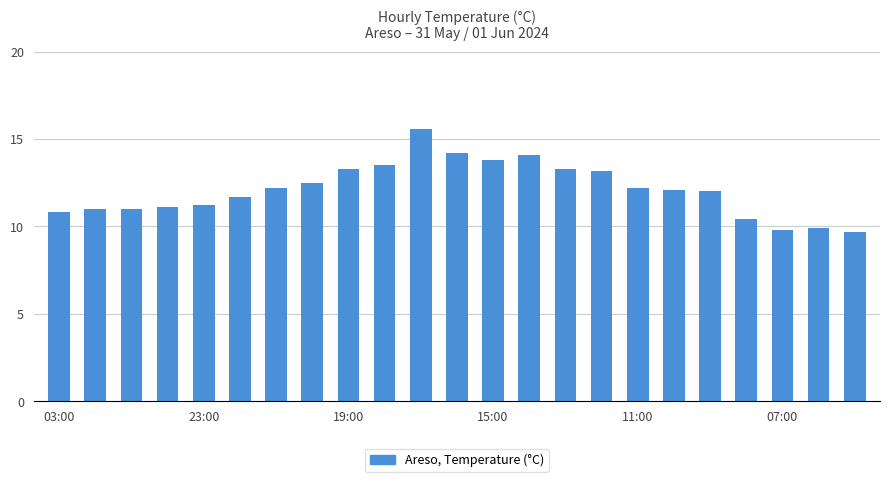

What is the difference between the maximum and minimum values?

5.9